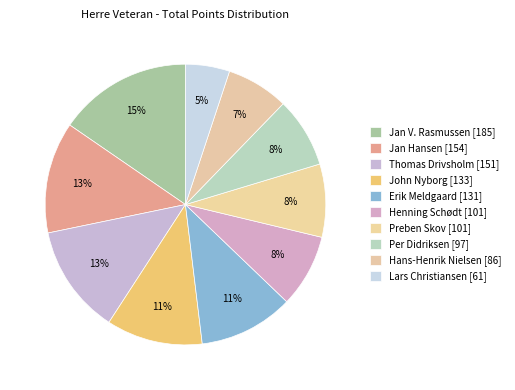

What is the smallest slice in the pie chart?

Lars Christiansen